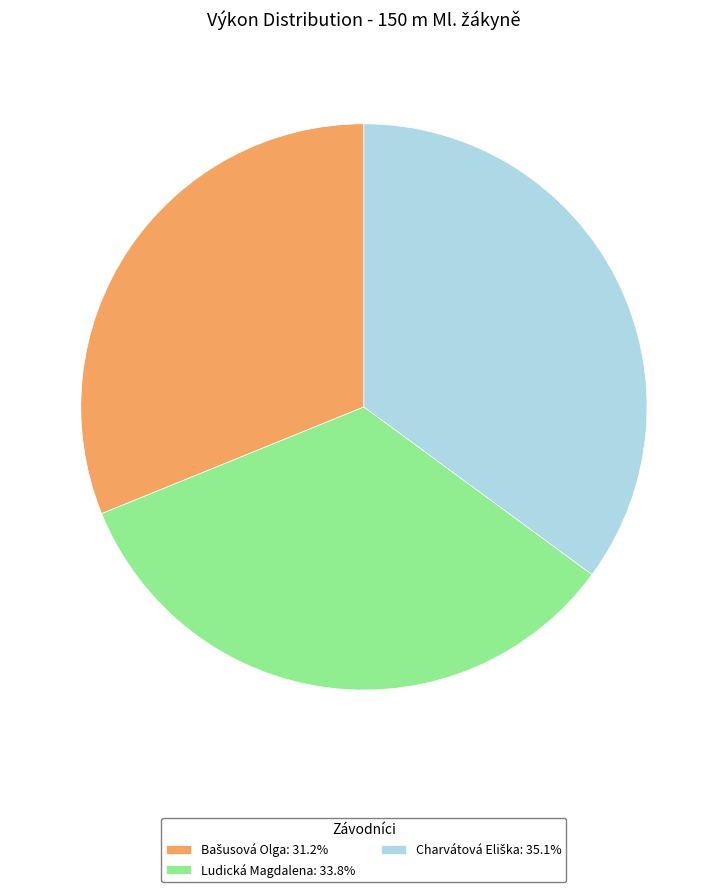

Is there any slice that represents more than half of the pie?

No